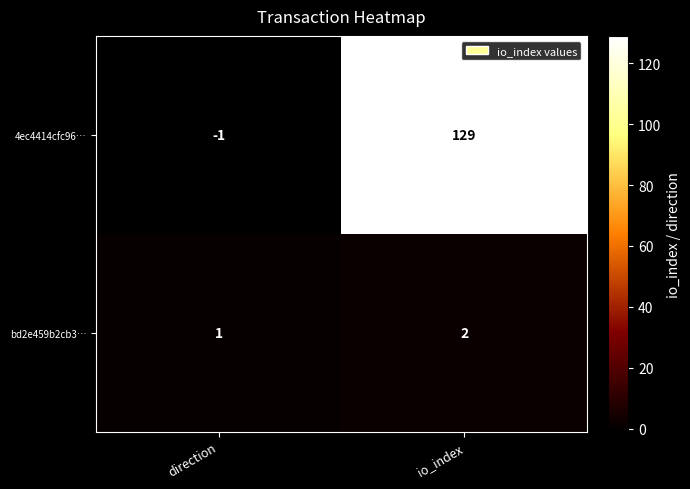

How many series are shown in this chart?

2